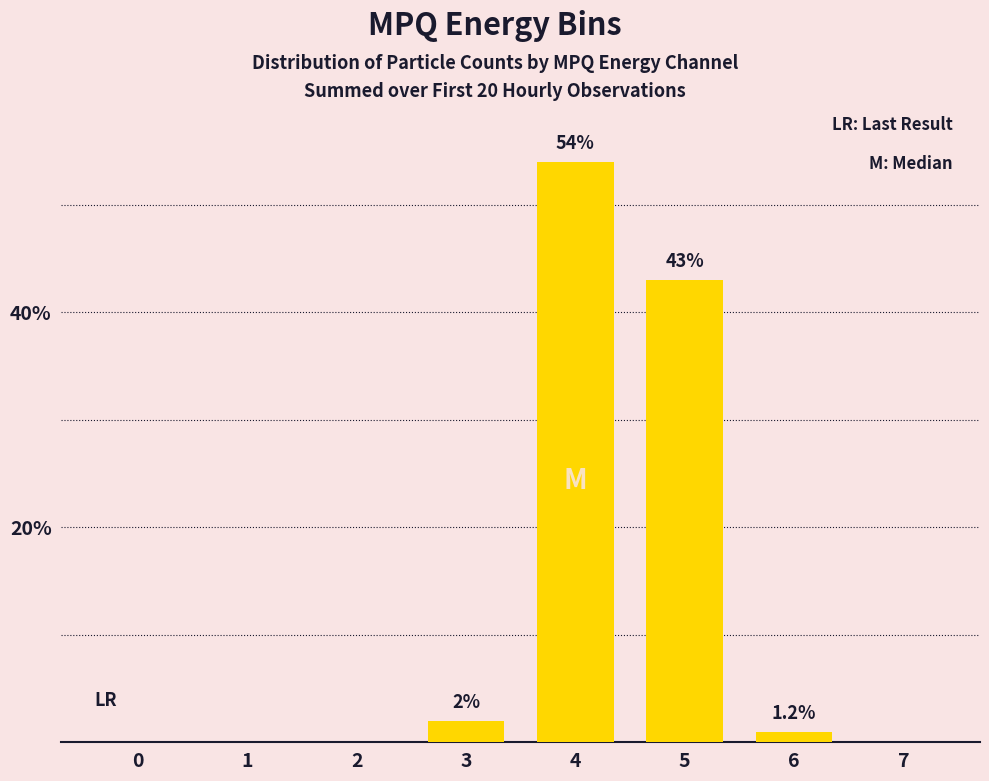

At which label does the data first exceed 1?

3